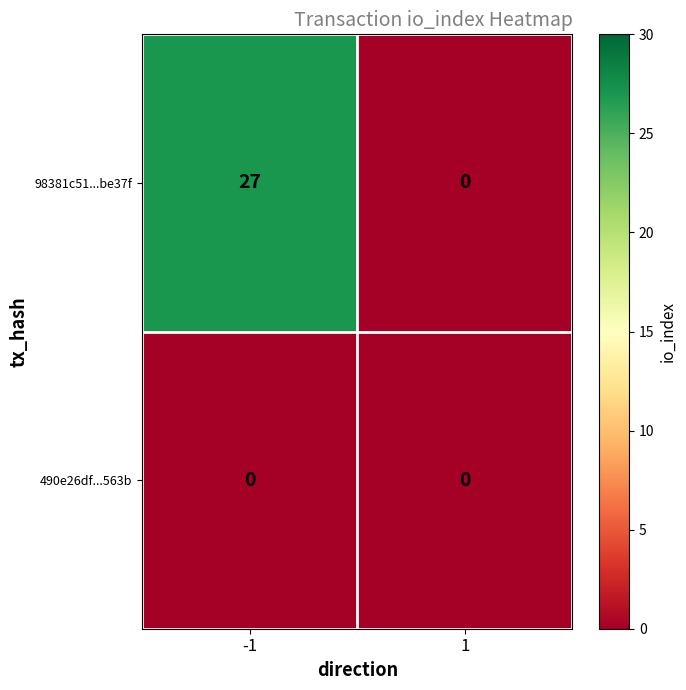

What is the total value across all series at -1?

27